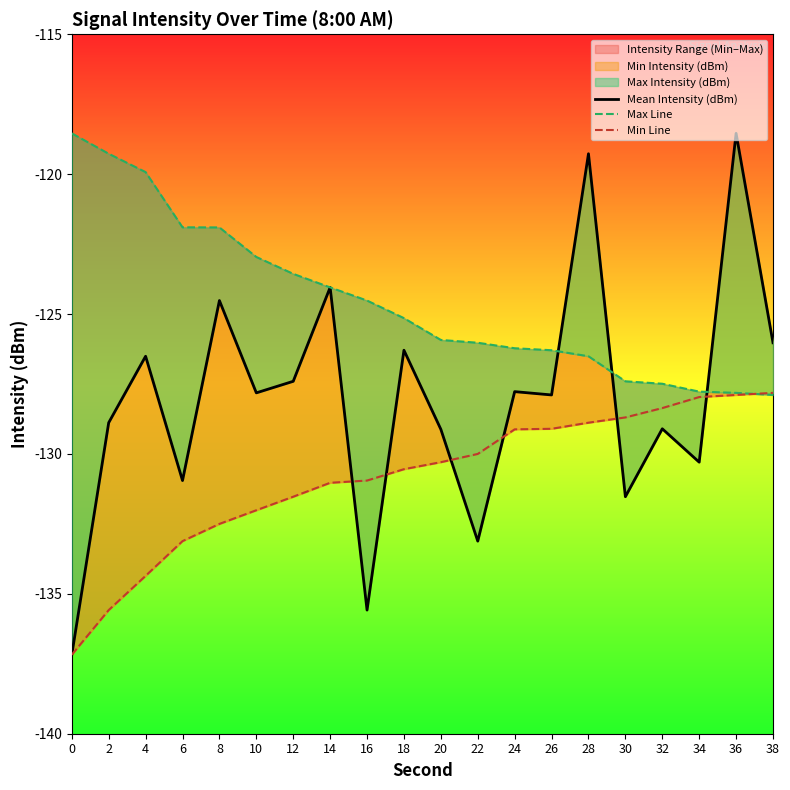

Reading left to right, extract all data points from this chart.

Mean Intensity (dBm): -137.2	-128.9	-126.5	-131.0	-124.5	-127.8	-127.4	-124.0	-135.6	-126.3	-129.1	-133.1	-127.8	-127.9	-119.3	-131.5	-129.1	-130.3	-118.5	-126.0
Max Line: -118.5	-119.3	-119.9	-121.9	-121.9	-123.0	-123.6	-124.0	-124.5	-125.1	-125.9	-126.0	-126.2	-126.3	-126.5	-127.4	-127.5	-127.8	-127.8	-127.9
Min Line: -137.2	-135.6	-134.4	-133.1	-132.5	-132.0	-131.5	-131.0	-131.0	-130.5	-130.3	-130.0	-129.1	-129.1	-128.9	-128.7	-128.4	-128.0	-127.9	-127.8